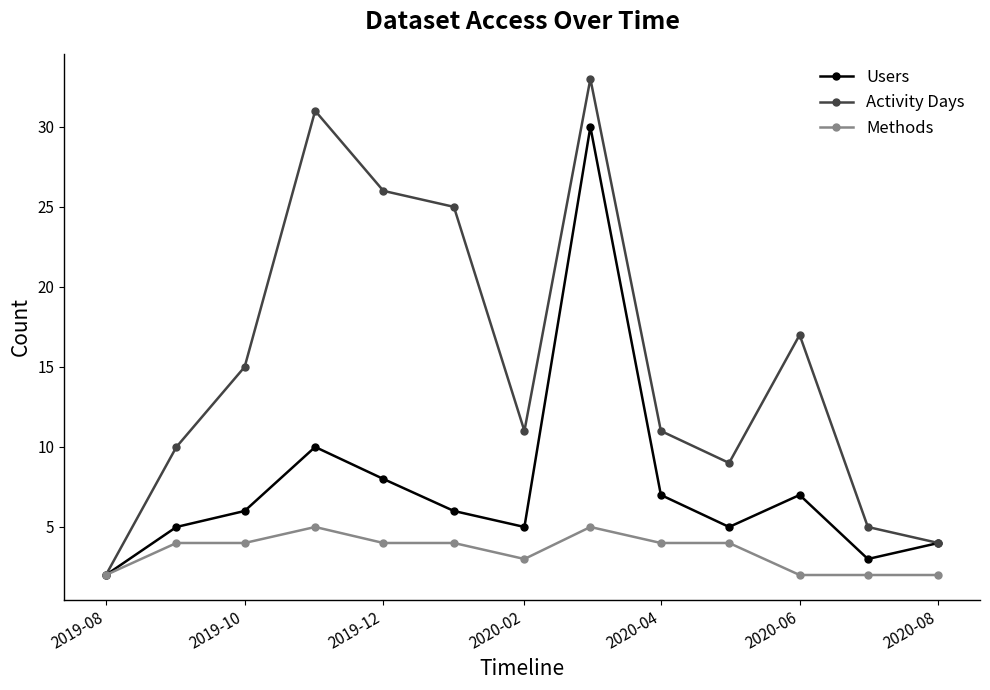

List the series in order of their peak value, lowest first.

Methods, Users, Activity Days